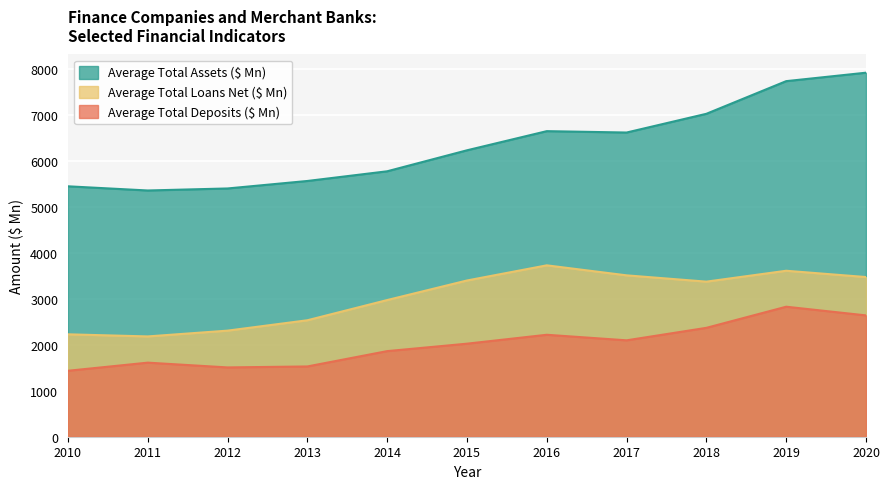

What is the difference between the maximum and minimum values in the Average Total Loans Net ($ Mn) series?

1548